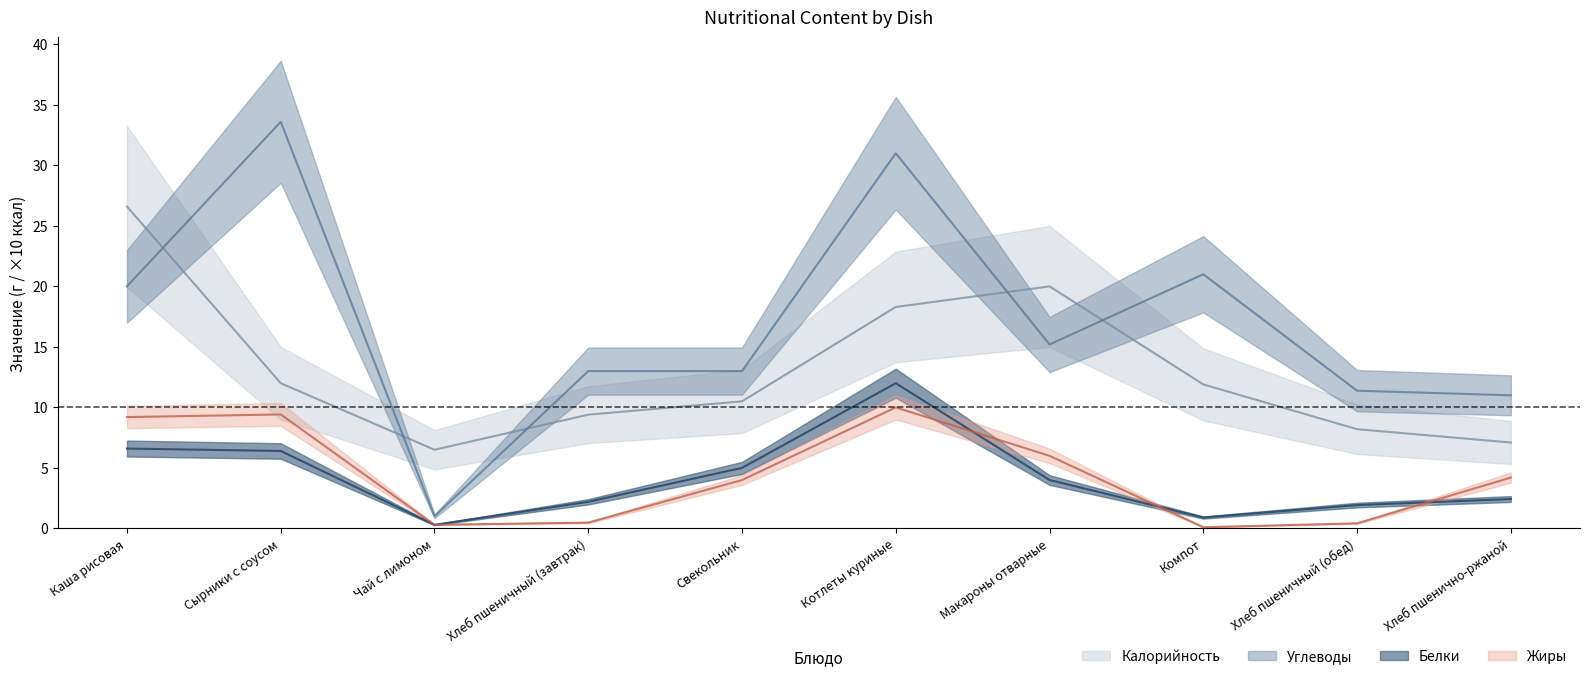

Which category has the lowest value across all series?

Компот